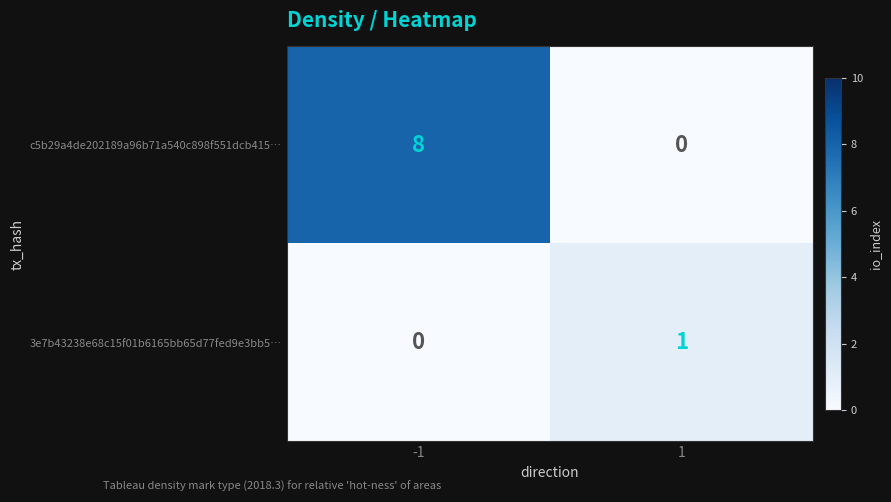

What is the difference between the highest and lowest values at -1?

8